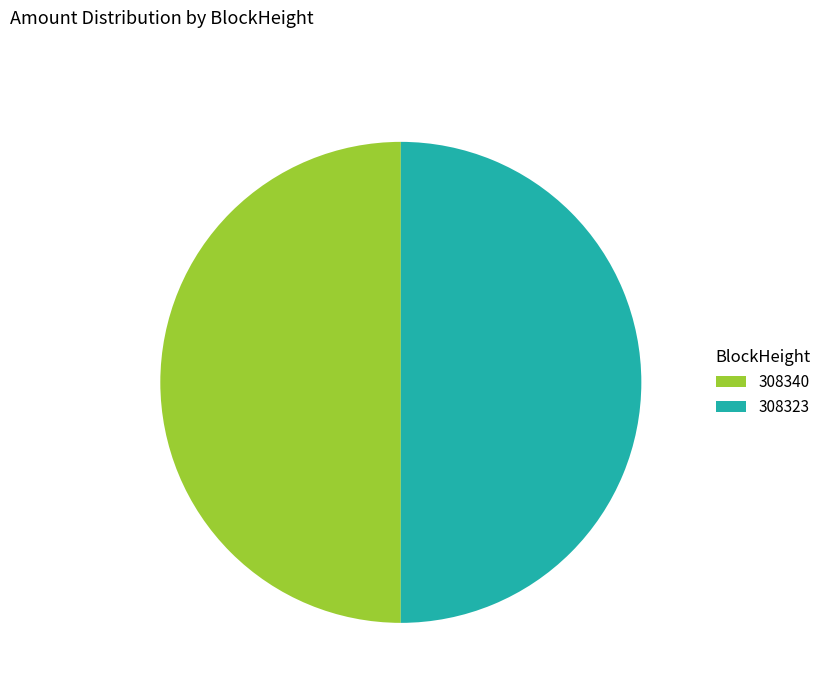

Combined, do 308323 and 308340 account for over 50%?

Yes